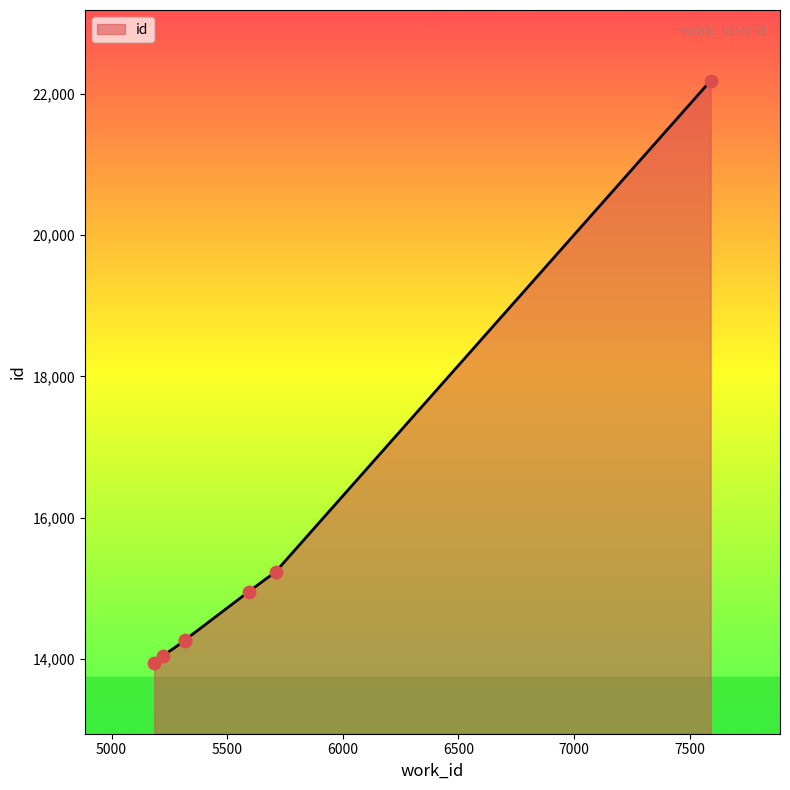

What is the ratio of the value at 5221 to the value at 5317?

1.0